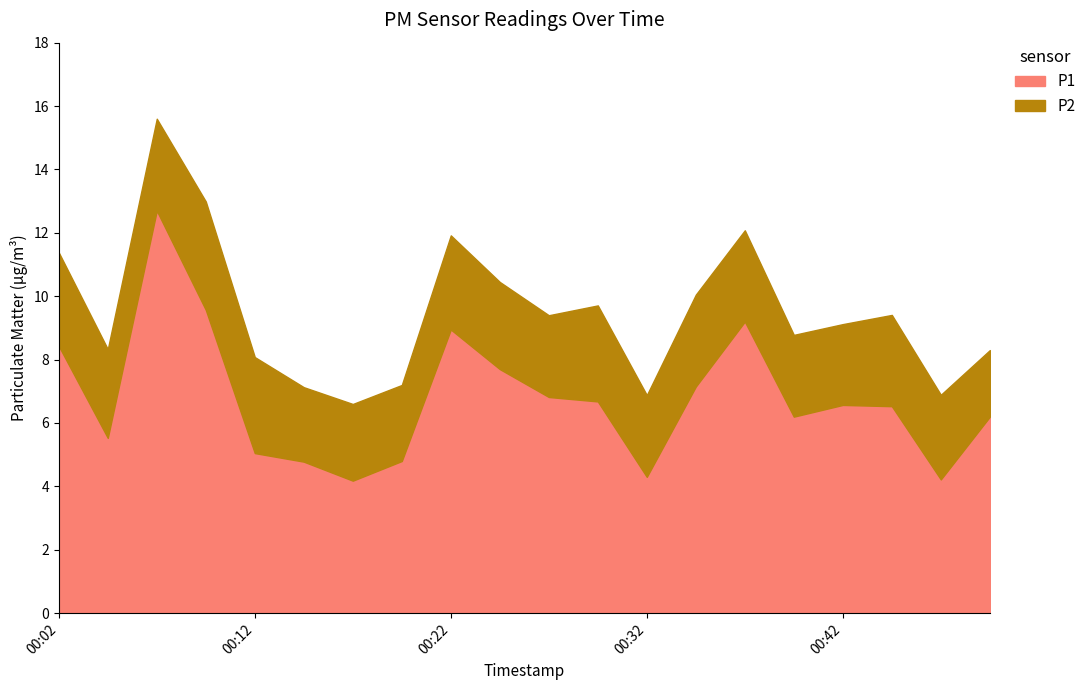

True or false: P2 and P1 intersect in this chart.

False